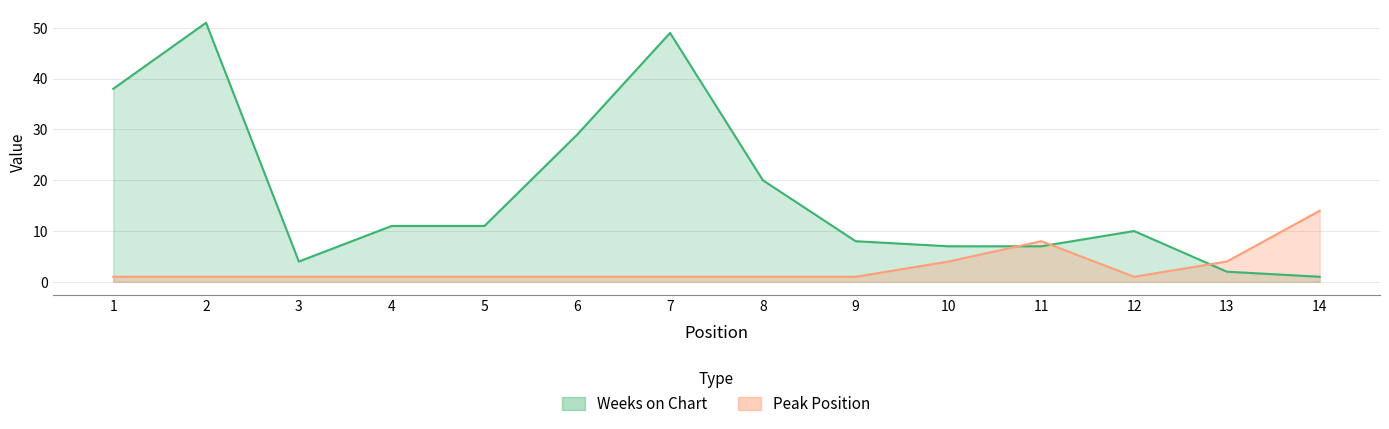

Is the value of Weeks on Chart at 5 greater than the value of Peak Position at 8?

Yes